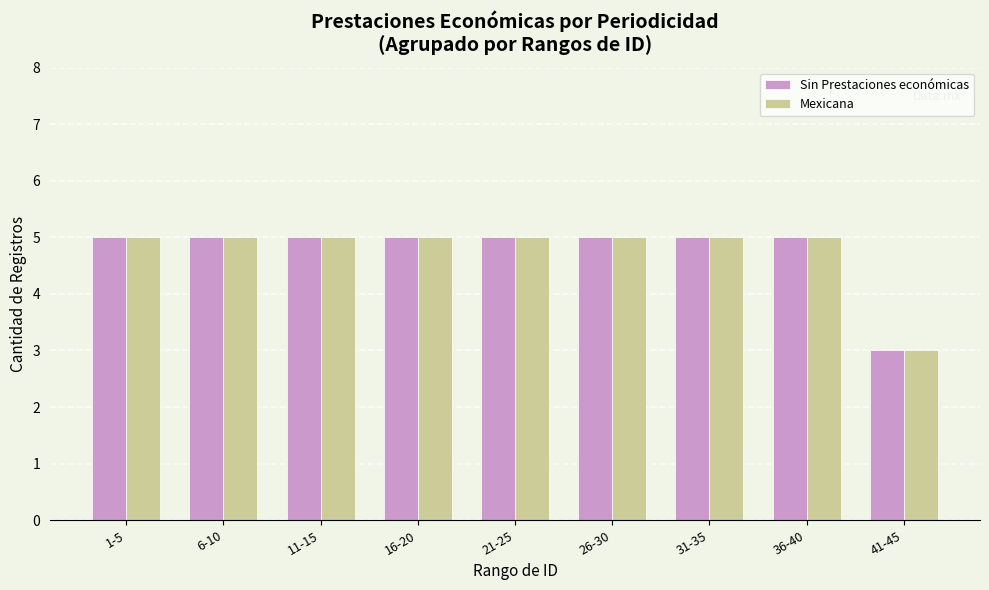

Which category has the lowest value in the Sin Prestaciones económicas series?

41-45